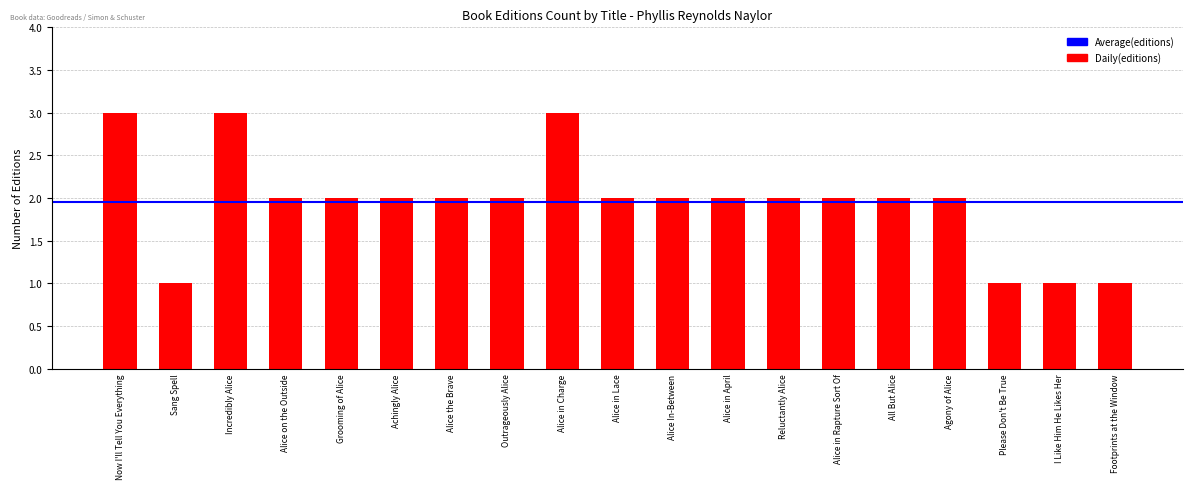

What is the difference between the second highest and second lowest values?

2